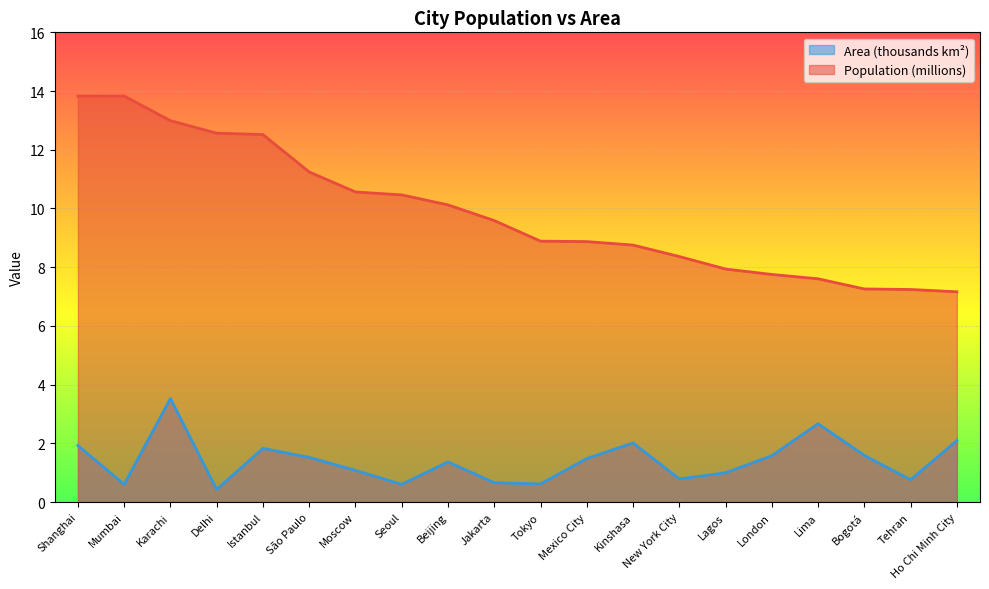

Rank the series by their maximum value, from highest to lowest.

Population (millions), Area (thousands km²)